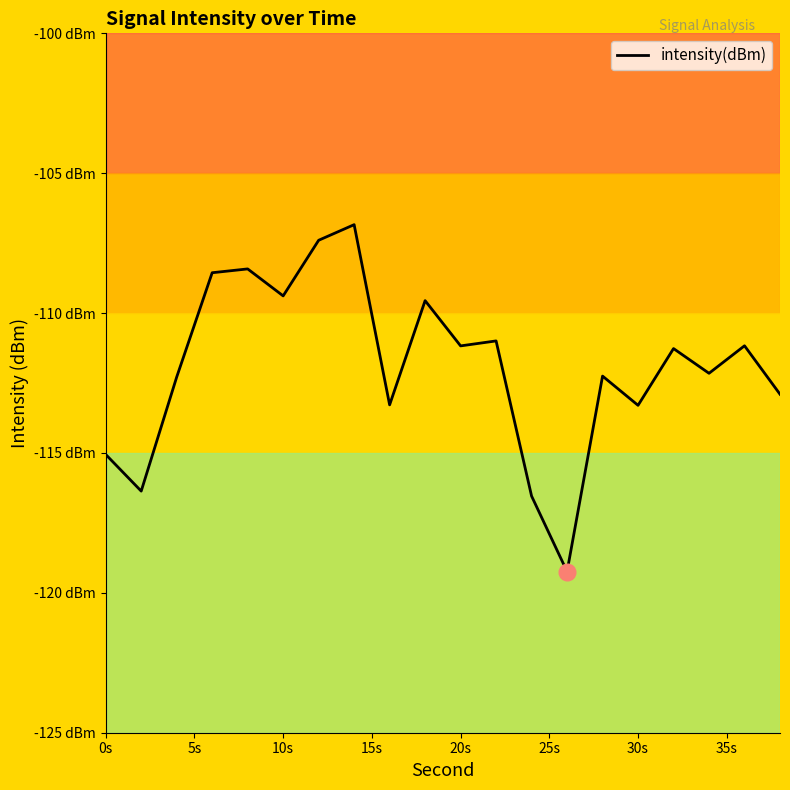

Is this an area chart (filled region under the line)?

No